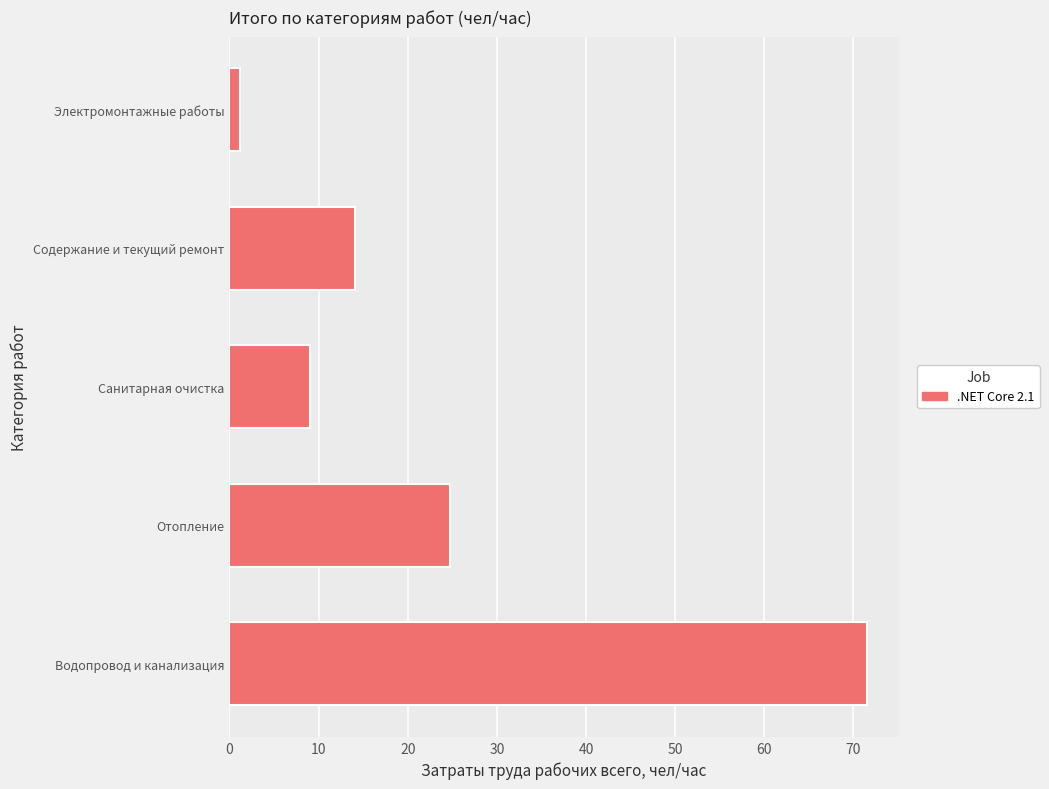

Reading bottom to top, what are all the values shown in this chart?

71.5	24.8	9.0	14.1	1.1